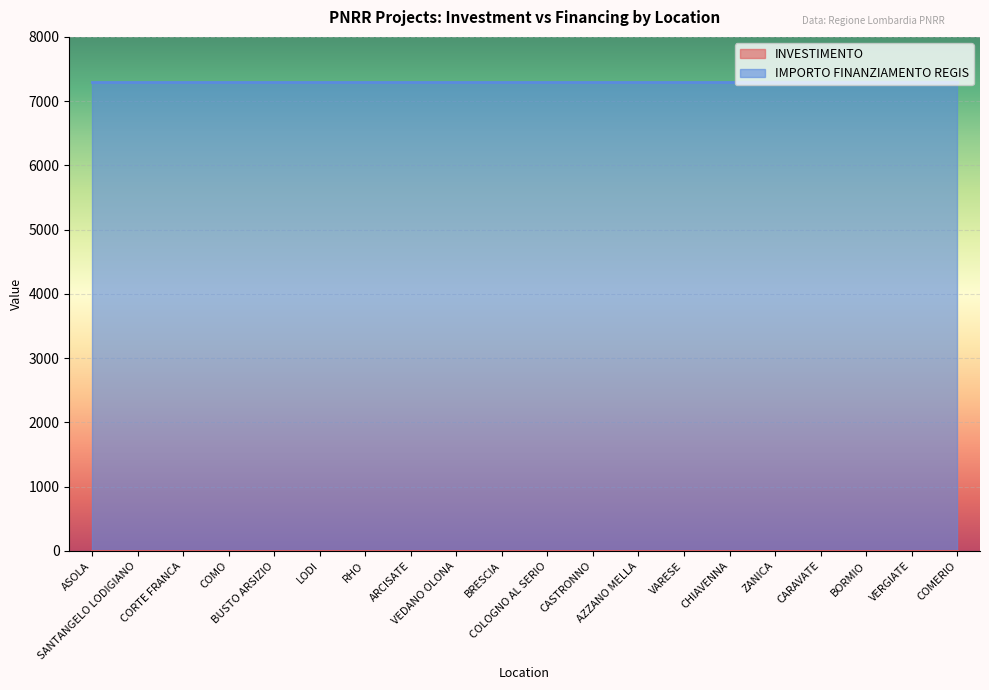

List the labels in order of INVESTIMENTO value, largest first.

ASOLA, SANTANGELO LODIGIANO, CORTE FRANCA, COMO, BUSTO ARSIZIO, LODI, RHO, ARCISATE, VEDANO OLONA, BRESCIA, COLOGNO AL SERIO, CASTRONNO, AZZANO MELLA, VARESE, CHIAVENNA, ZANICA, CARAVATE, BORMIO, VERGIATE, COMERIO